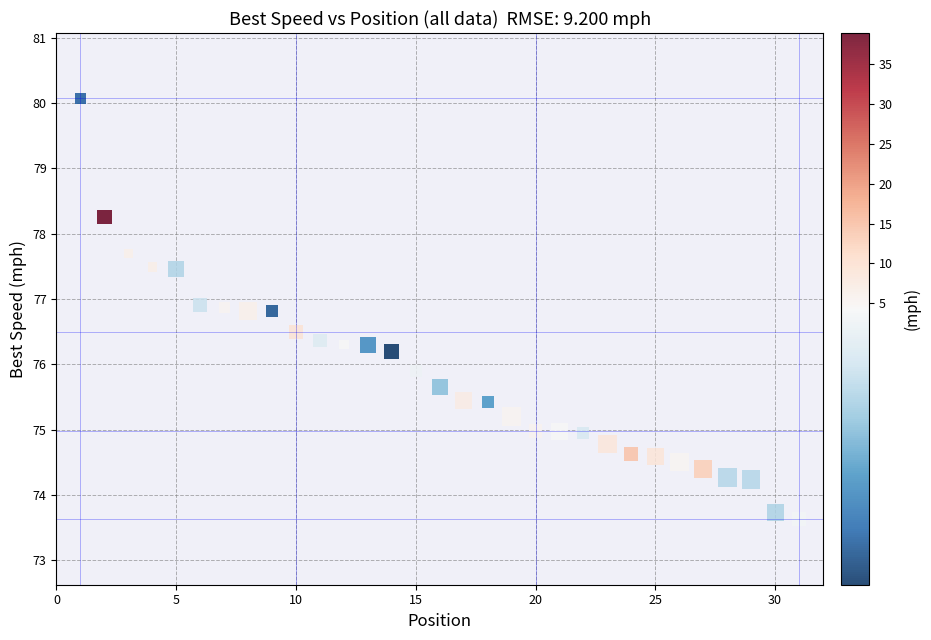

What is the range of X values (max minus min)?

30.0